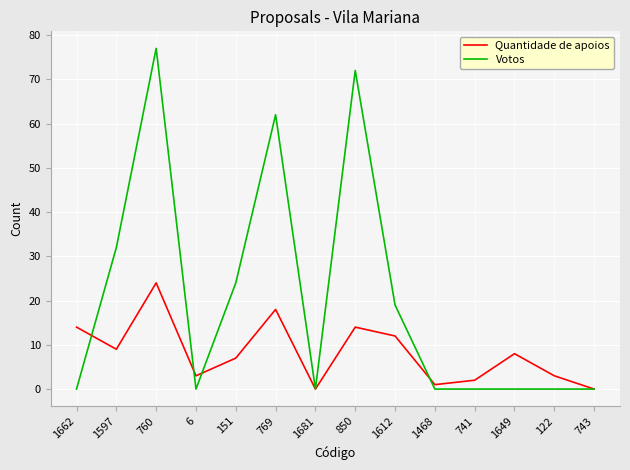

Is it true that Votos equals 23 at 850?

False